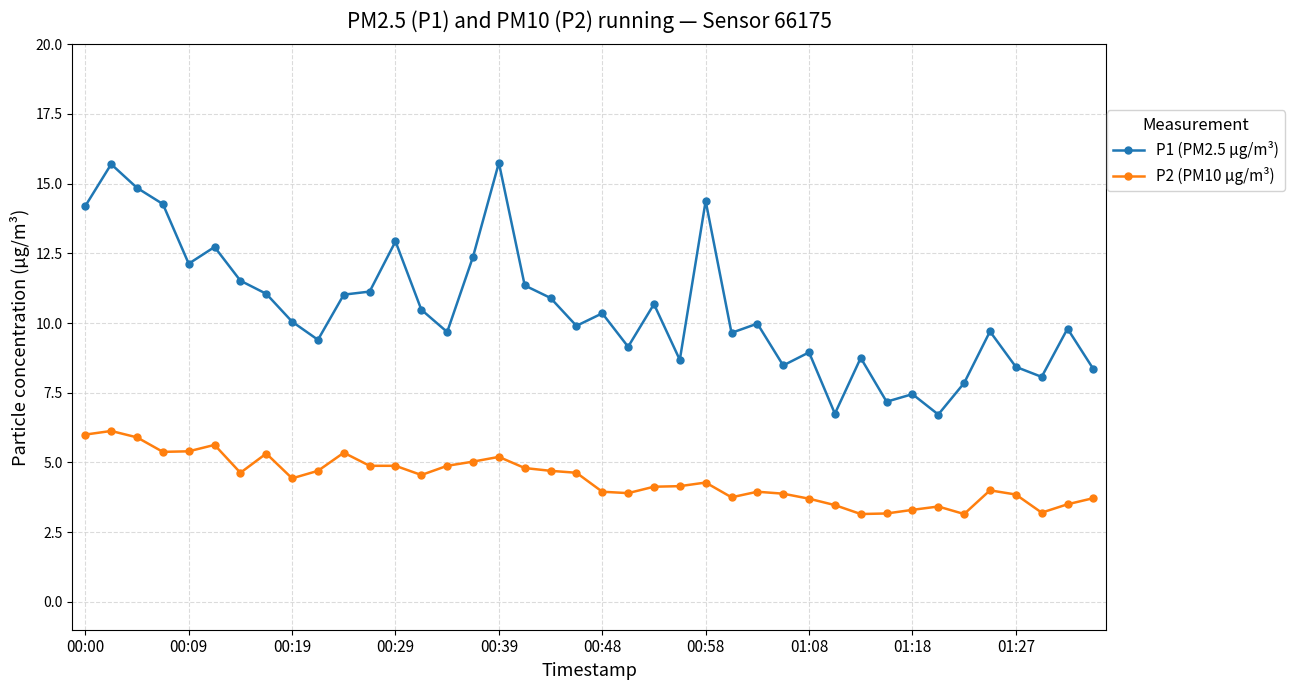

What is the value of the P2 (PM10 µg/m³) point at the 21st from the left?

4.0